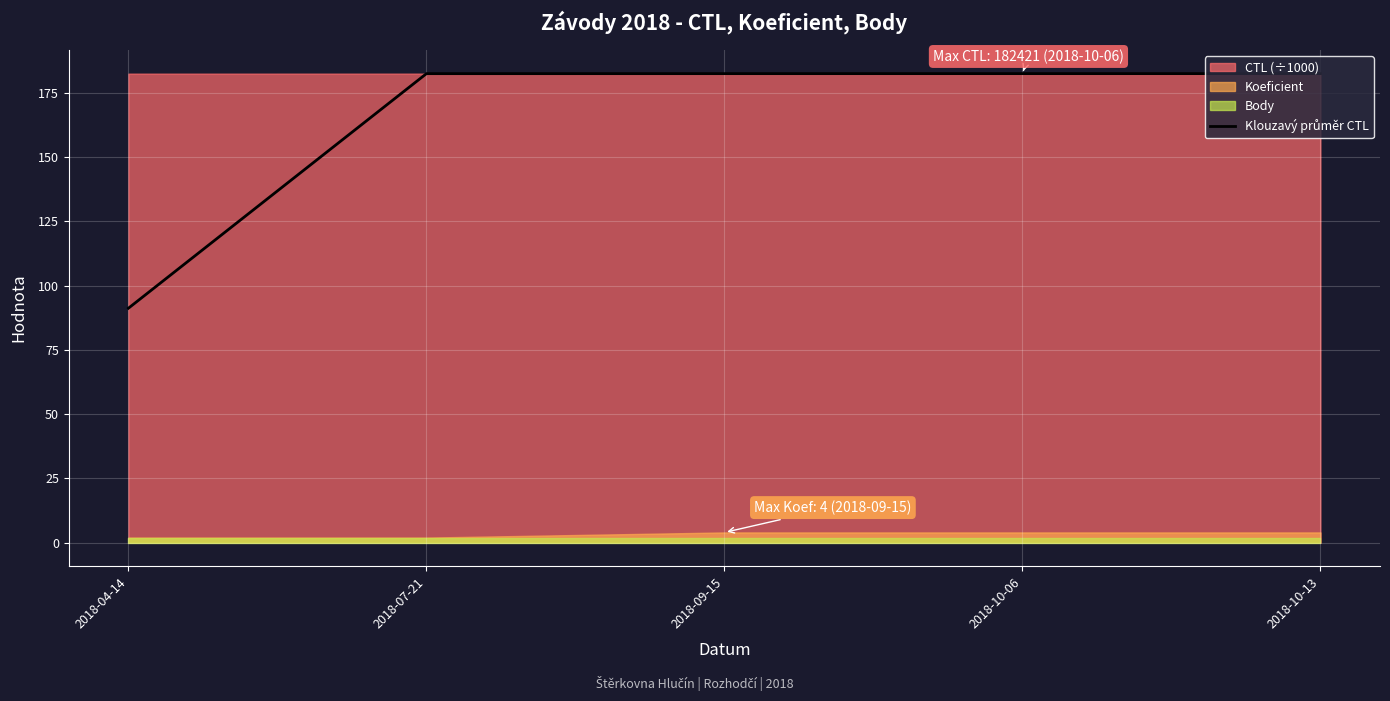

What is the label of the 4th point from the right?

2018-07-21